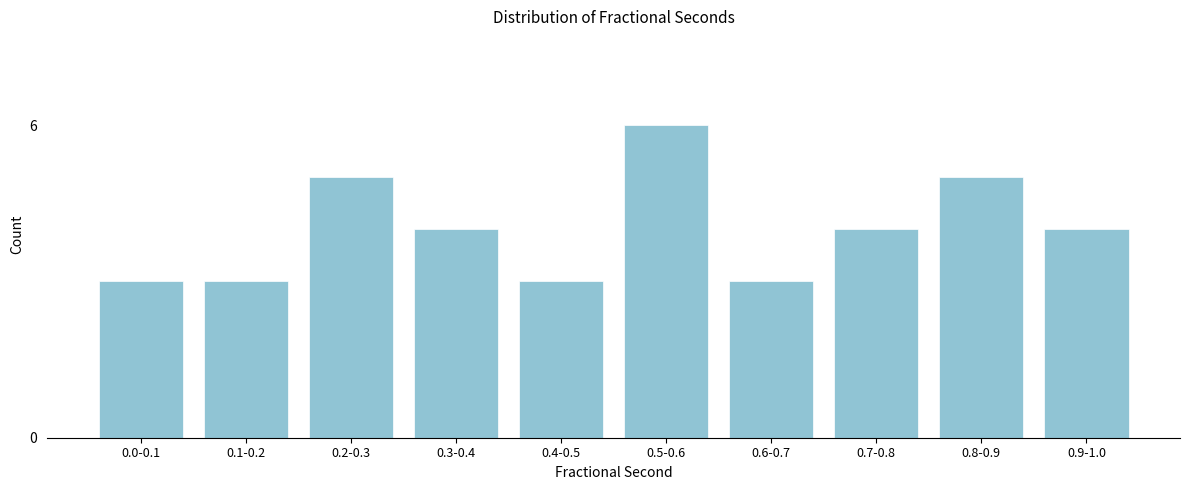

Reading left to right, what are all the values shown in this chart?

3	3	5	4	3	6	3	4	5	4